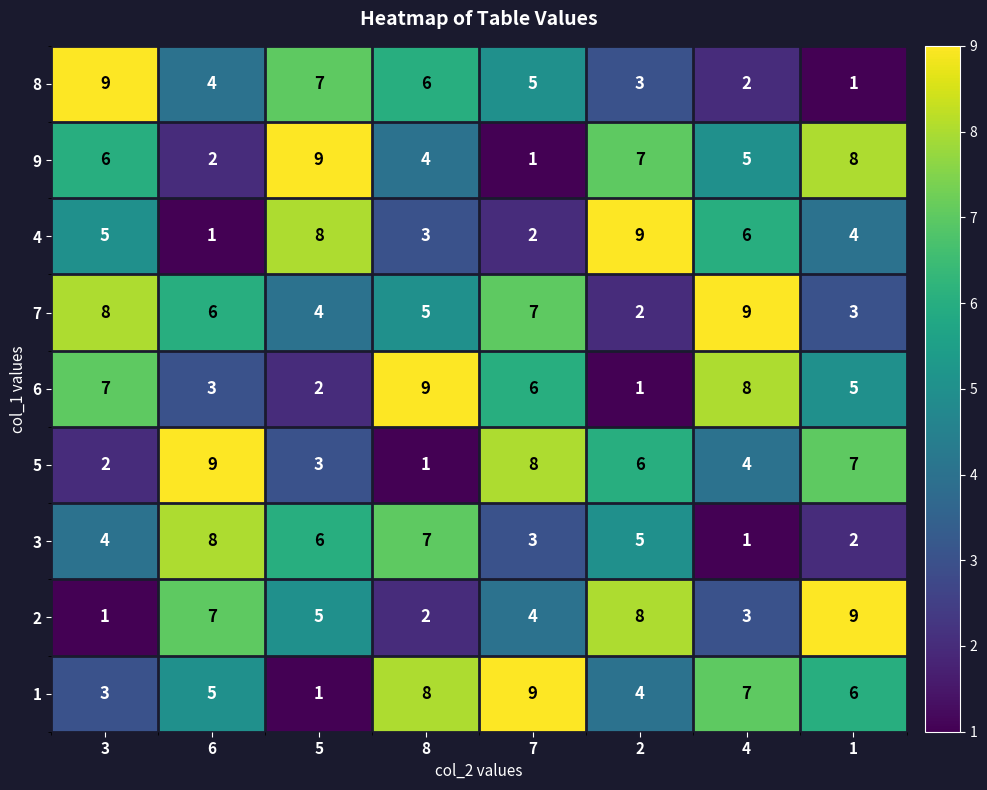

What is the difference between the 2 values at 2 and 3?

7